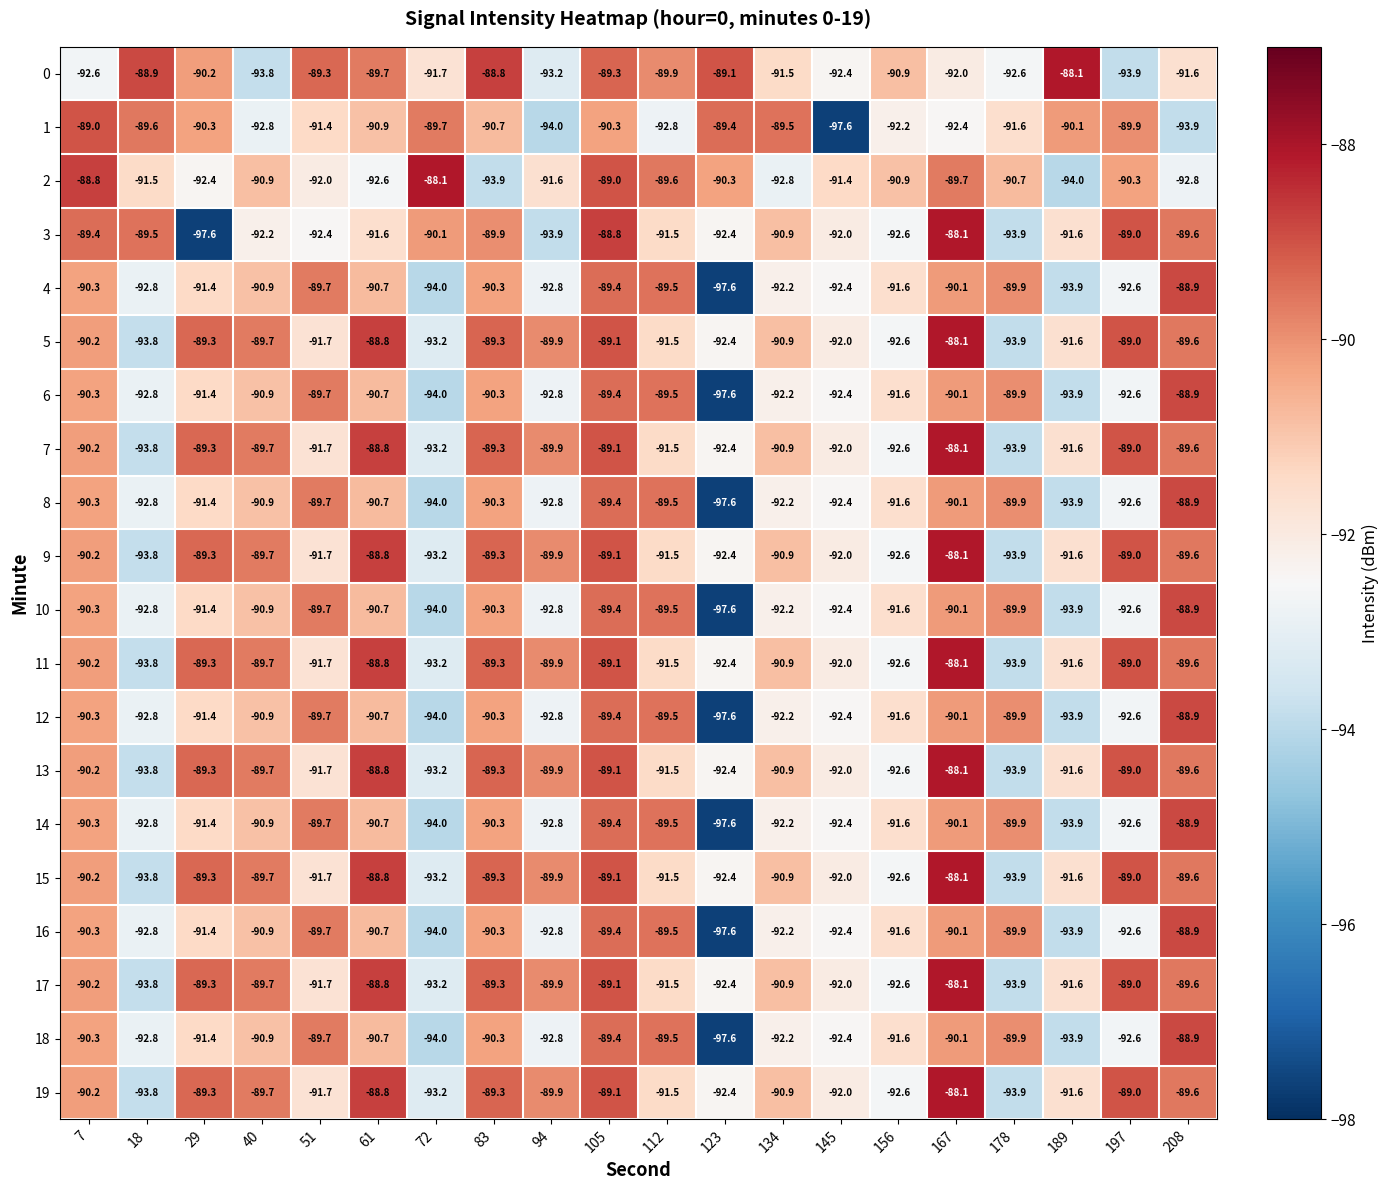

What is the sum of the 18 values at 189 and 72?

-187.9